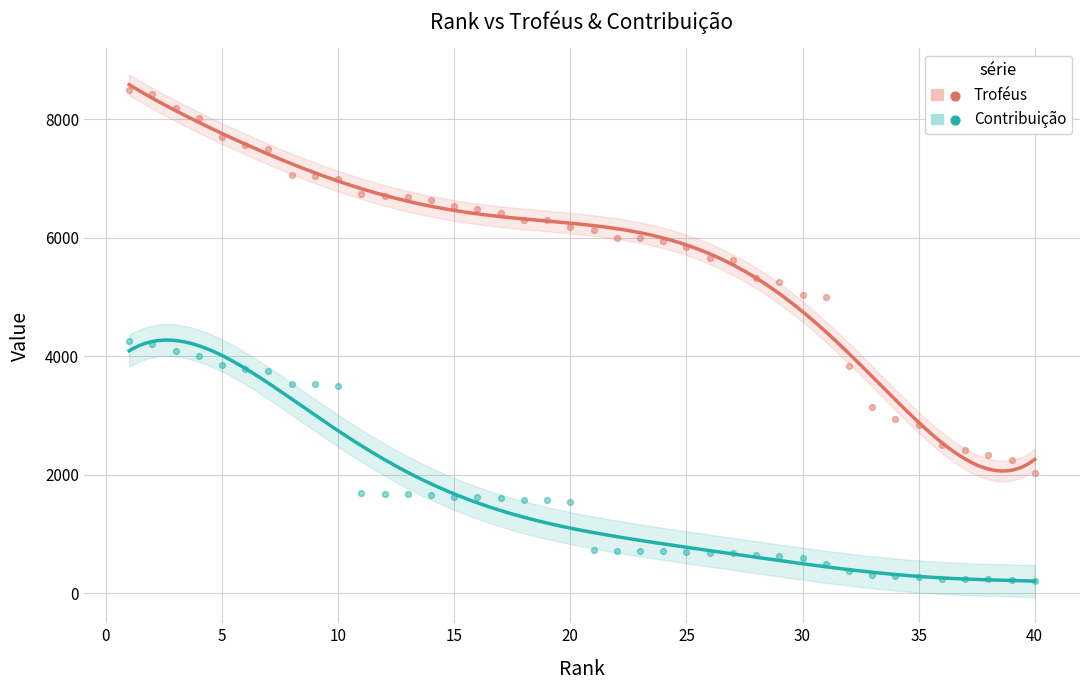

What is the X range (max minus min) for the scatter plot?

39